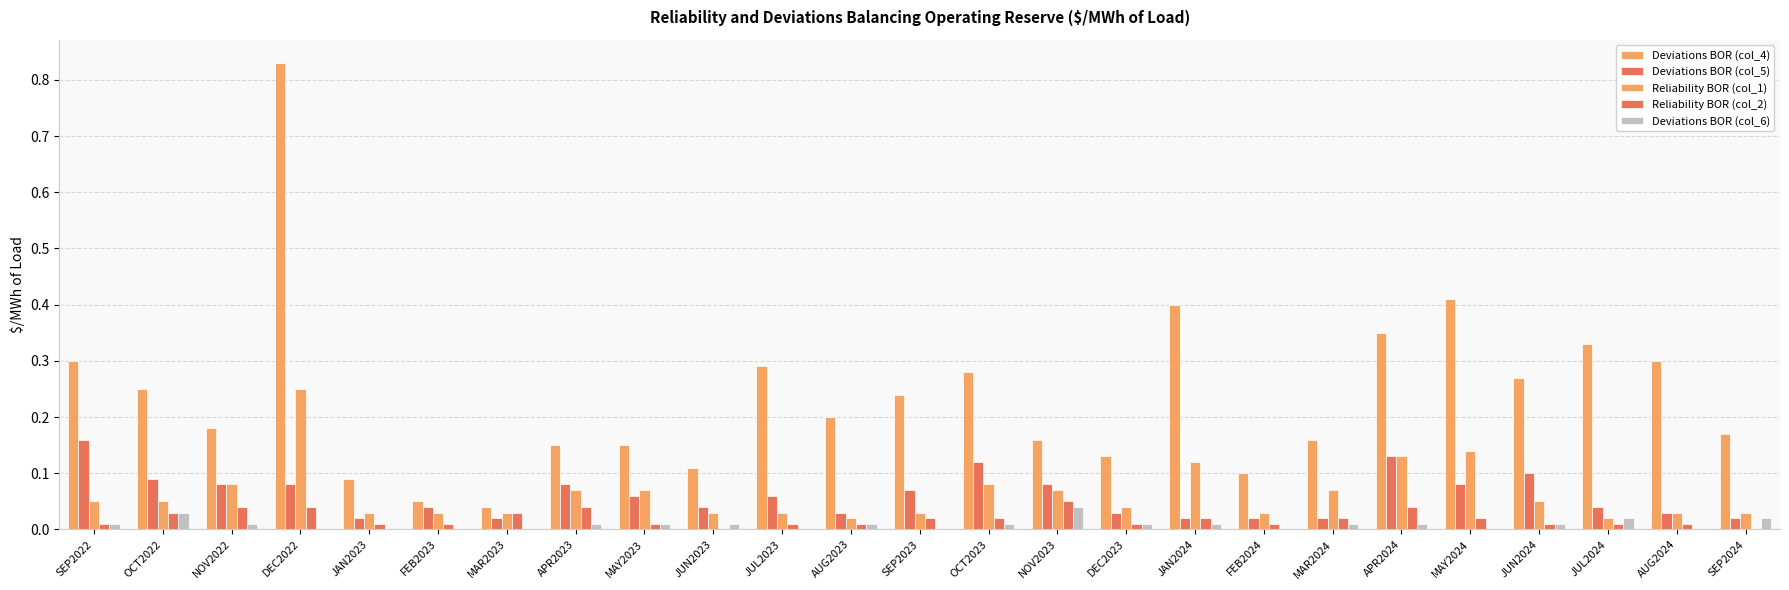

At which category is the sum across all series the highest?

DEC2022